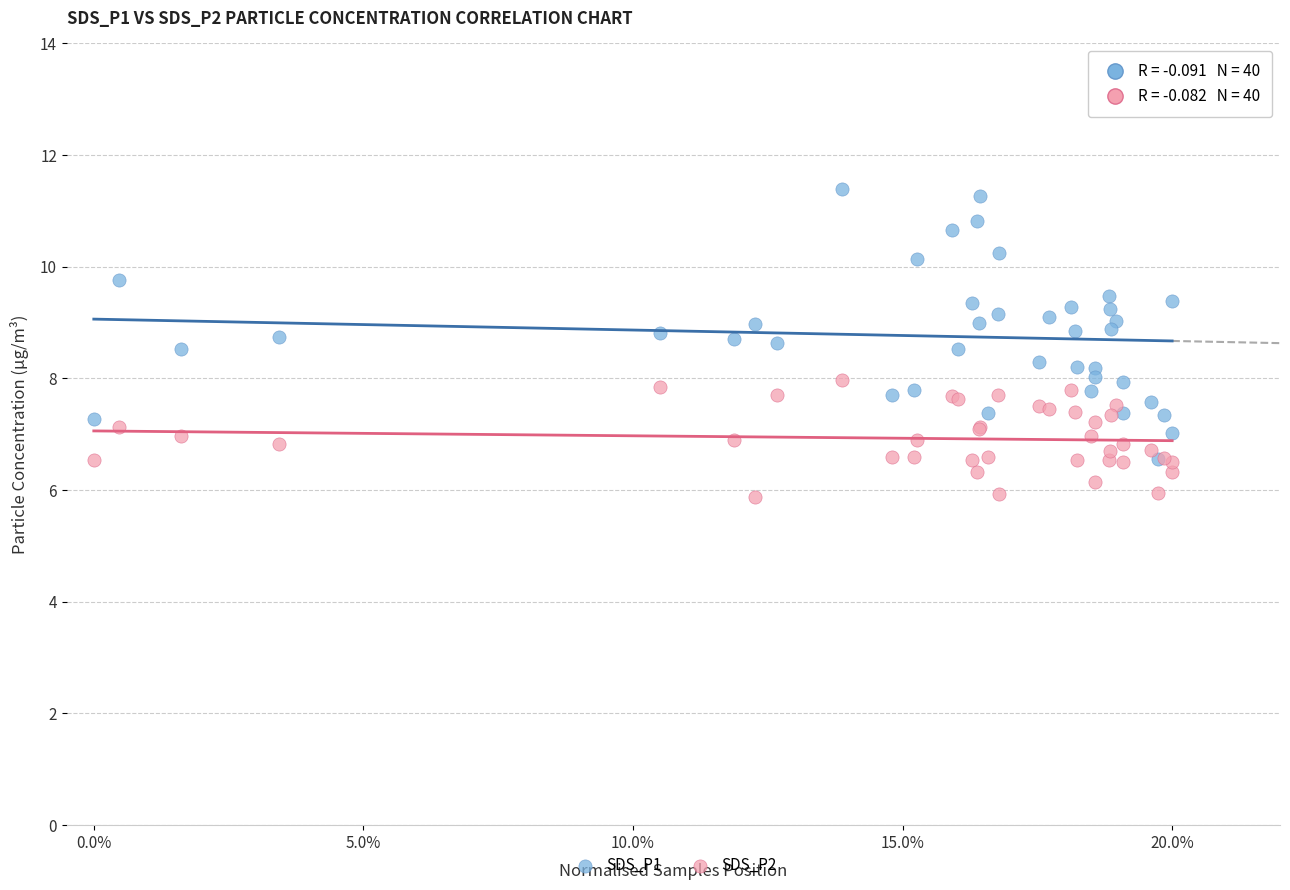

Which series contains the lowest Y value?

SDS_P2